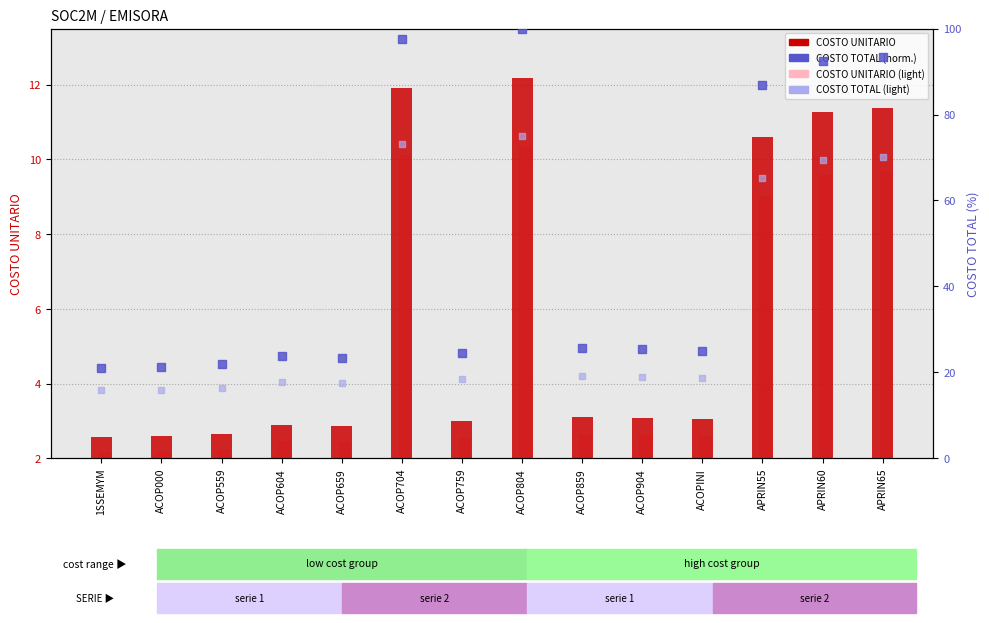

What is the total value across all series at ACOP859?

50.5